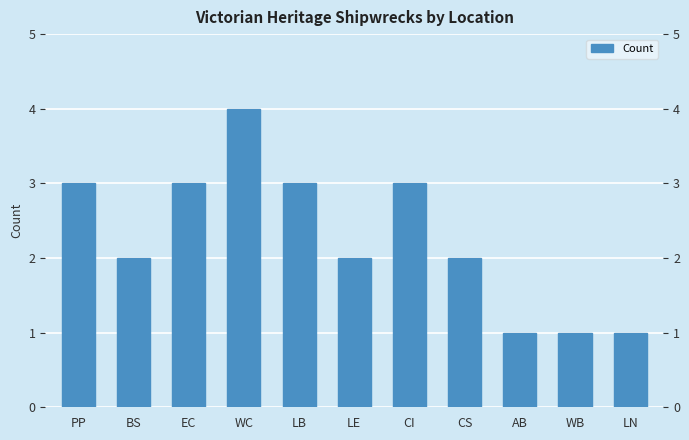

Is it true that the value at LN is 1?

True